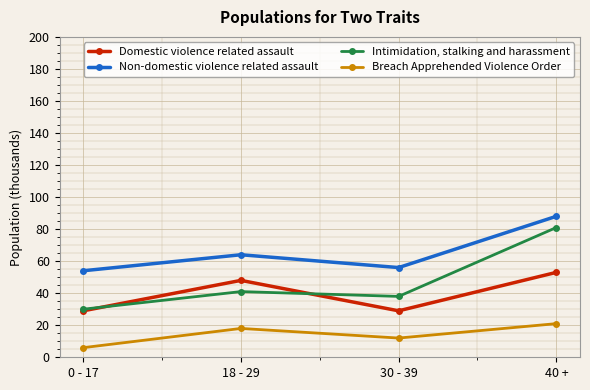

What are all the series names shown in the legend?

Domestic violence related assault, Non-domestic violence related assault, Intimidation, stalking and harassment, Breach Apprehended Violence Order